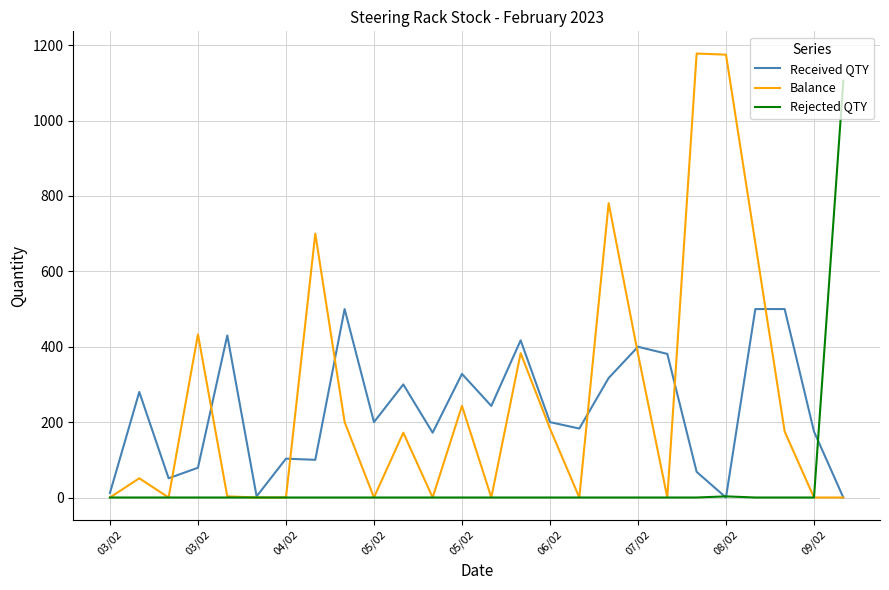

What is the maximum value shown in the chart?

1178